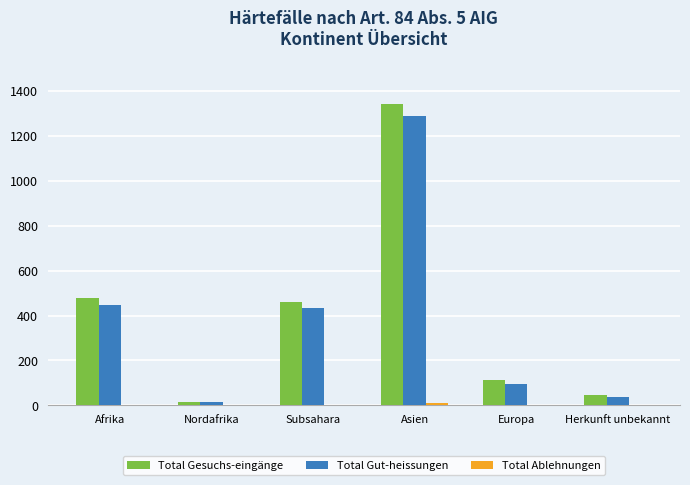

At which category is the sum across all series the highest?

Asien